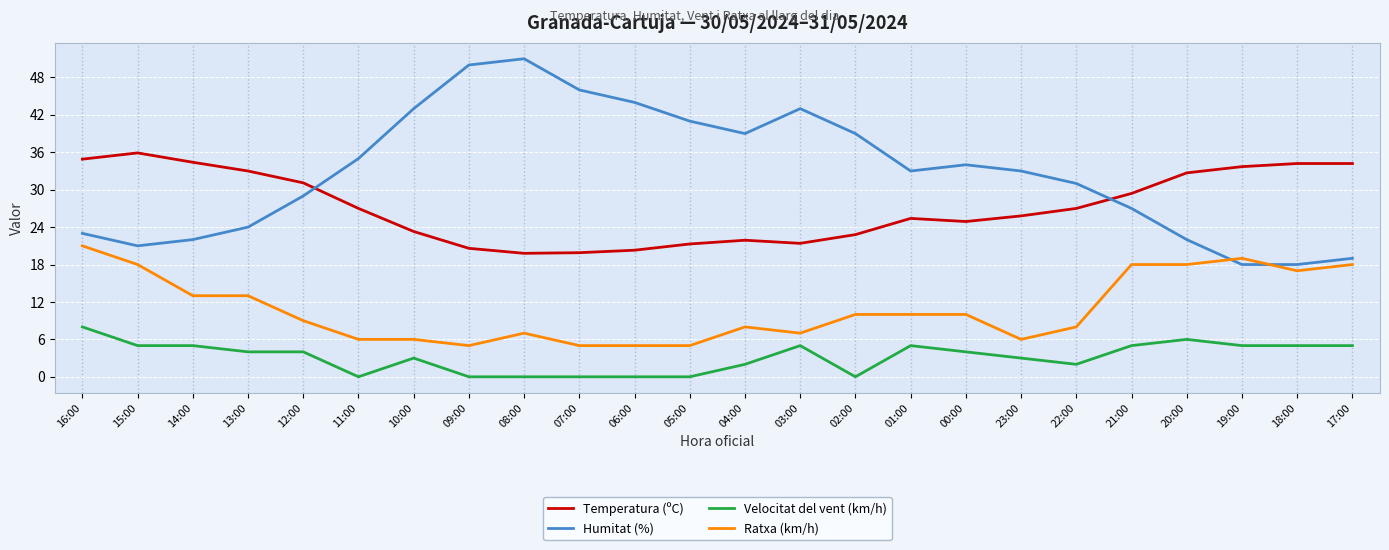

What is the difference between the maximum and minimum values in the Ratxa (km/h) series?

16.0